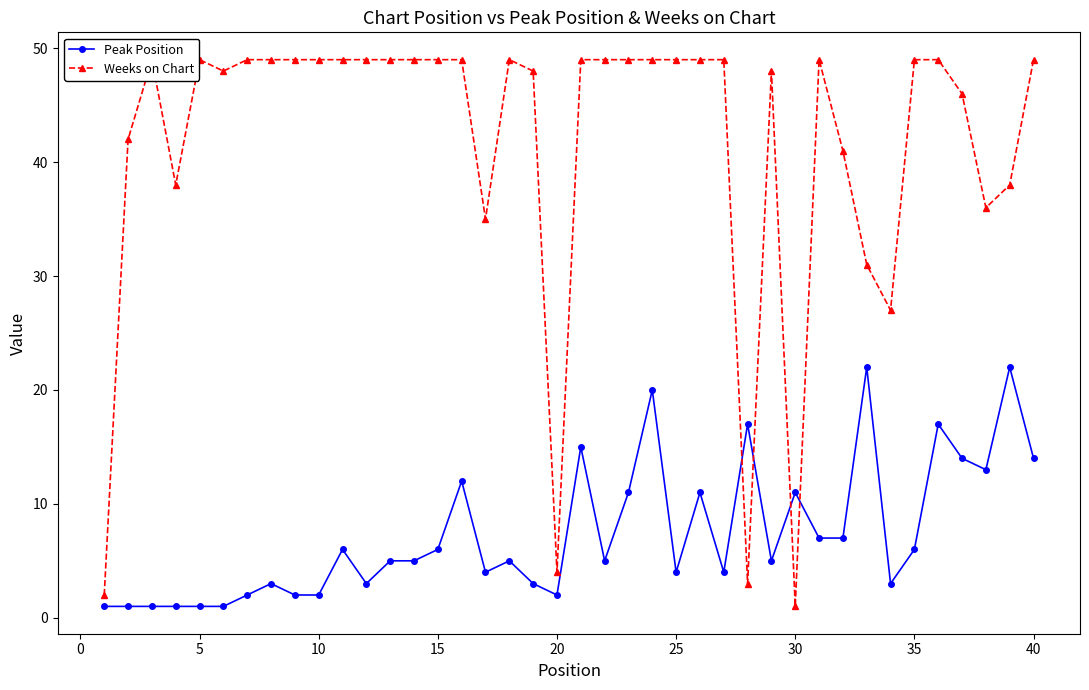

What is the value of the Weeks on Chart point at the 8th from the left?

49